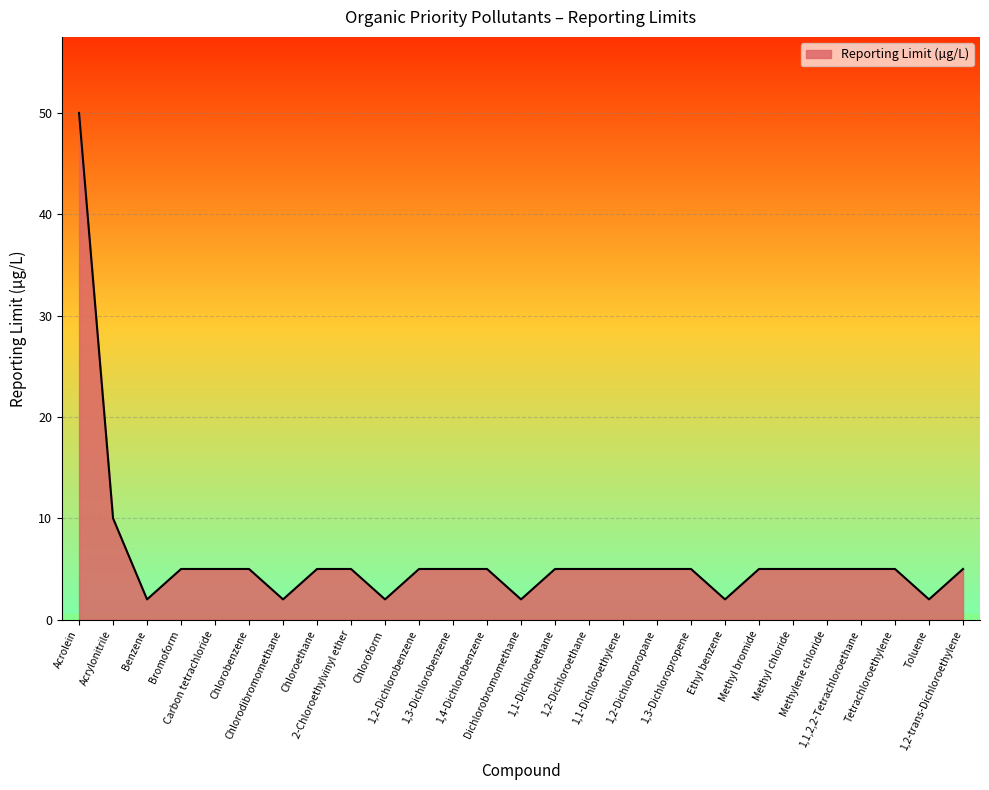

What is the sum of all values?

167